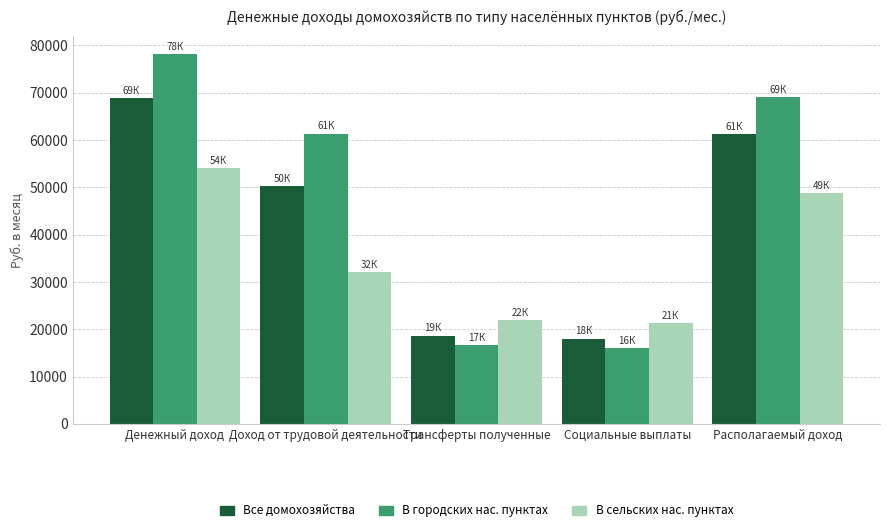

What is the value of the В городских нас. пунктах bar at the 2nd from the left?

61327.2